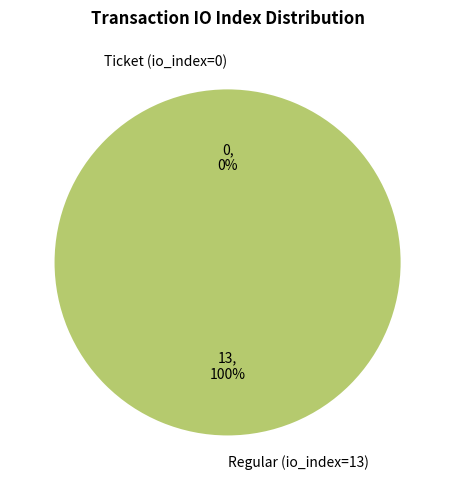

Combined, what portion of the pie is Ticket (io_index=0) and Regular (io_index=13)?

100.0%